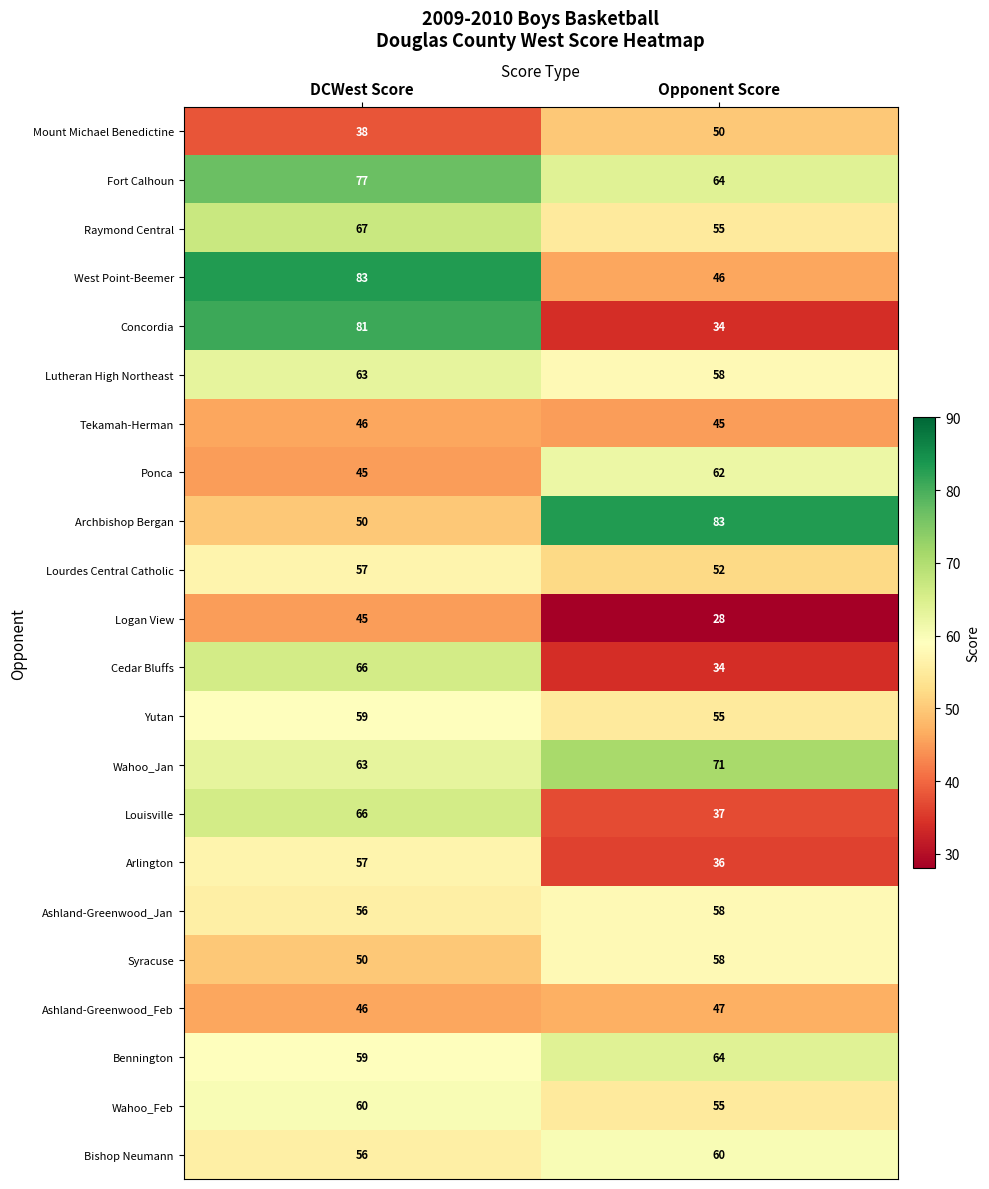

Read the Wahoo_Feb value at DCWest Score.

60